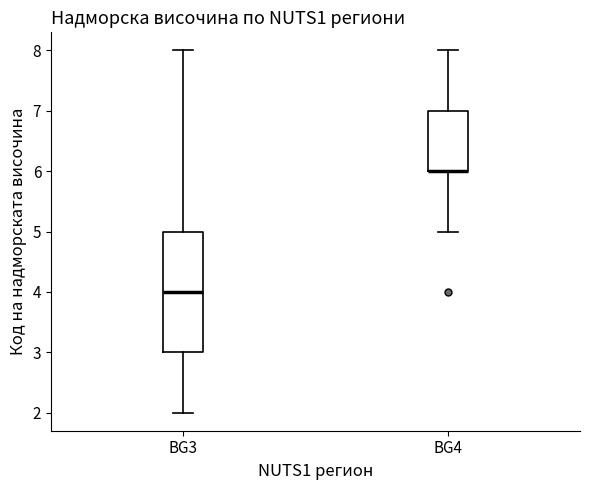

Reading left to right, transcribe this box plot: for each box, give where its median line is, the range the box spans, and where its two whiskers end, as read against the y-axis. The values are not printed on the chart, so give them approximately, as read against the axis.

BG3: median 4, box 3 to 5, whiskers 2 to 8
BG4: median 6 (drawn on the box's lower edge), box 6 to 7, whiskers 5 to 8